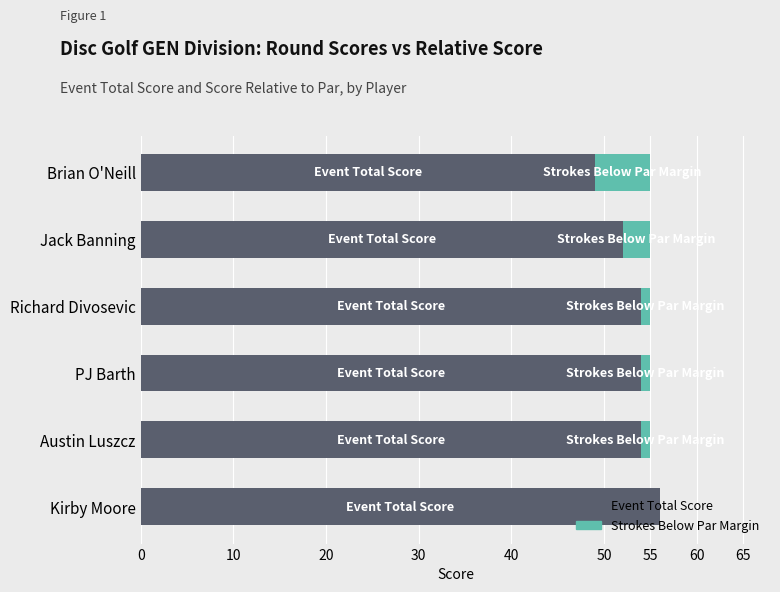

Which category has the highest value in the Event Total Score series?

Kirby Moore